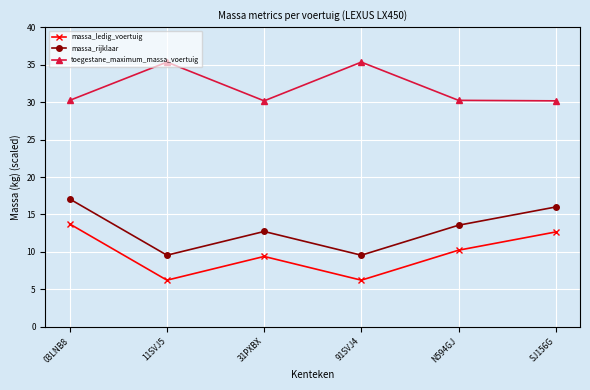

What is the difference between the toegestane_maximum_massa_voertuig values at 03LNB8 and SJ156G?

0.1